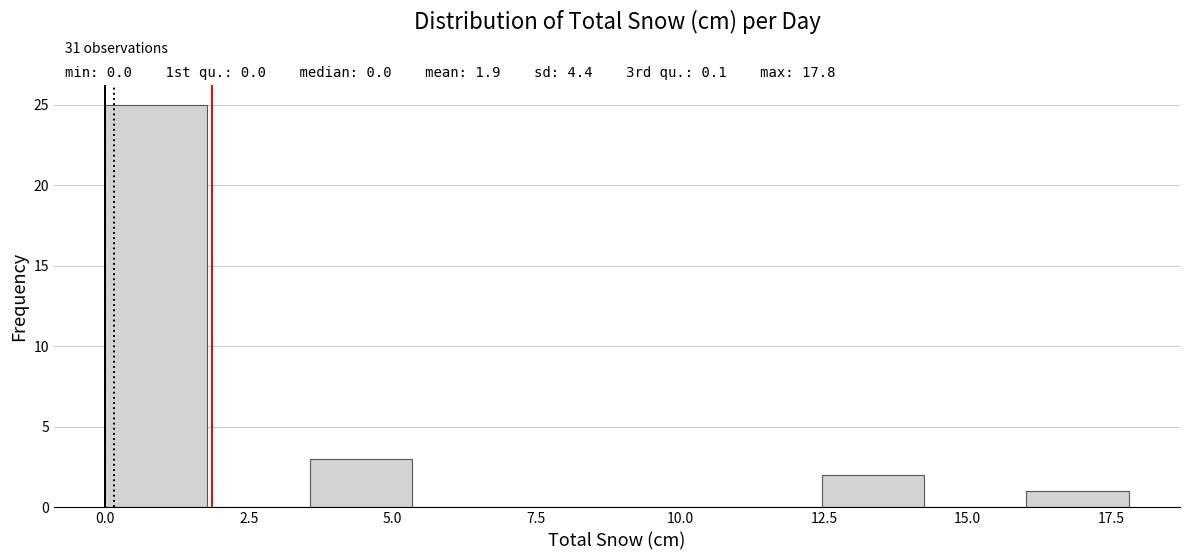

Around what value on the x-axis is the tallest bar? Give the approximate position of its centre, as read against the axis.

1.0